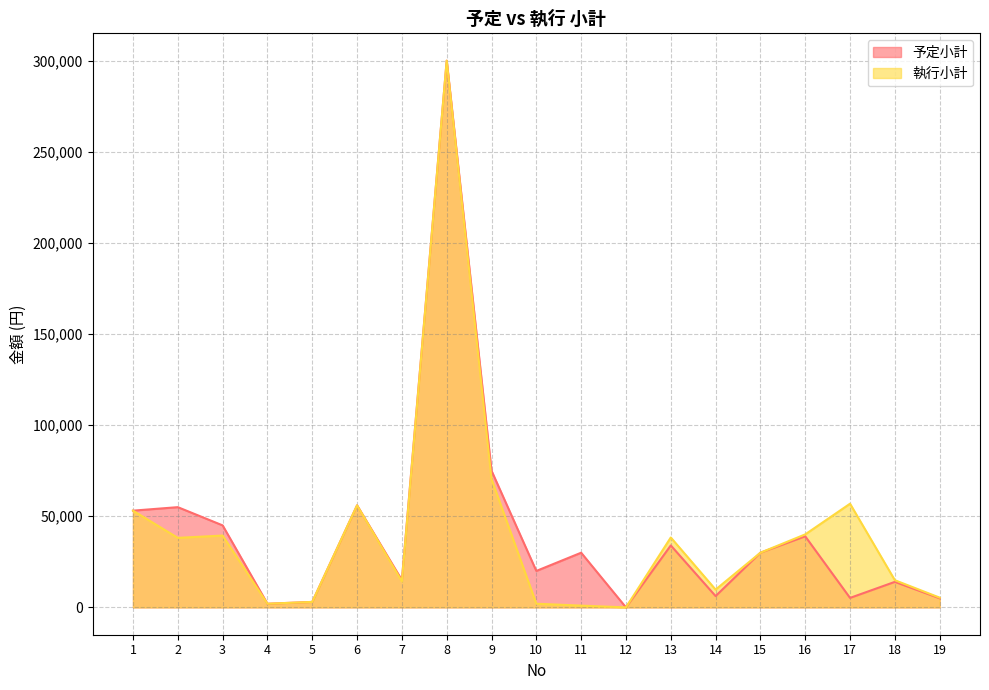

Between 15 and 7, which is larger?

15